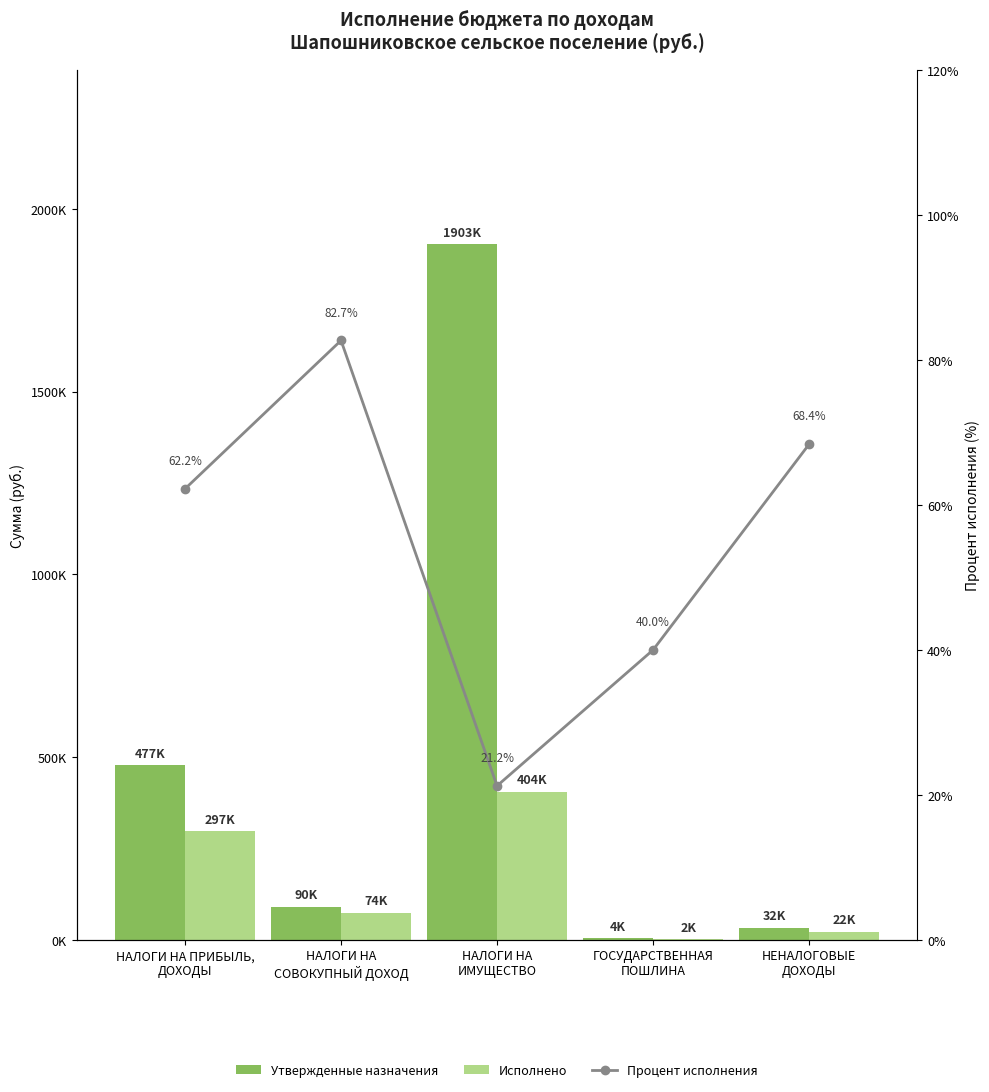

Between ГОСУДАРСТВЕННАЯ
ПОШЛИНА and НЕНАЛОГОВЫЕ
ДОХОДЫ, which series saw the biggest shift?

Утвержденные назначения